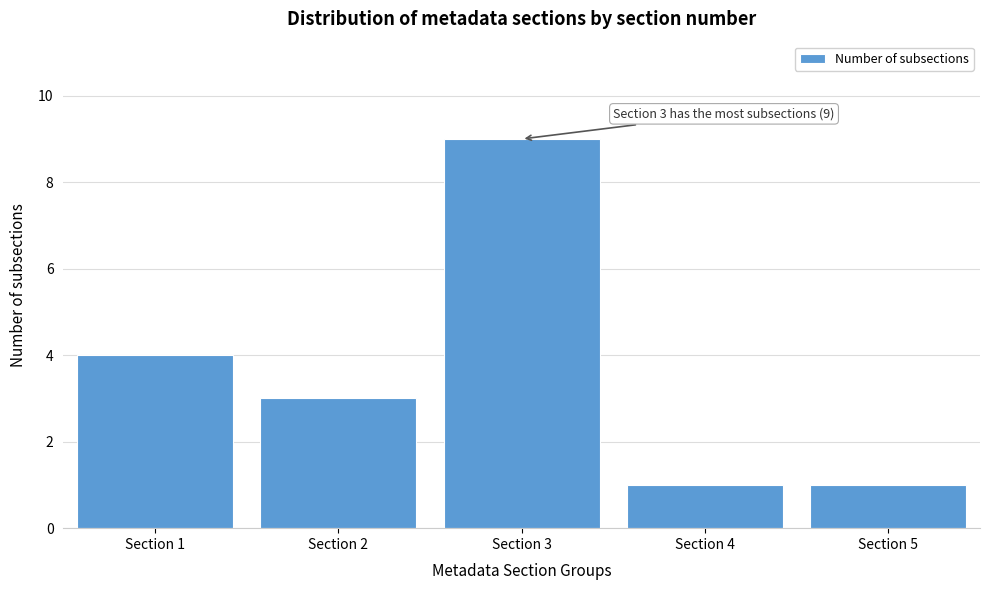

Reading left to right, transcribe all the data shown in this chart.

Section 1=4	Section 2=3	Section 3=9	Section 4=1	Section 5=1